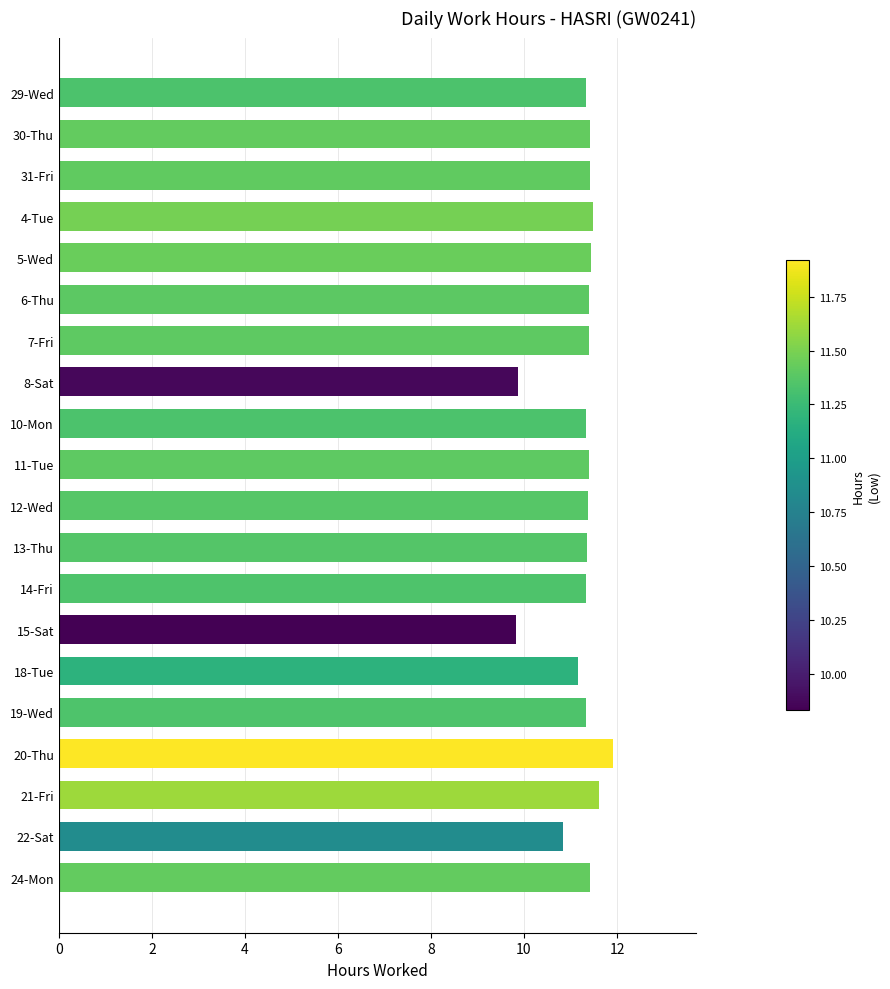

Is it true that the value at 4-Tue is 3.3?

False